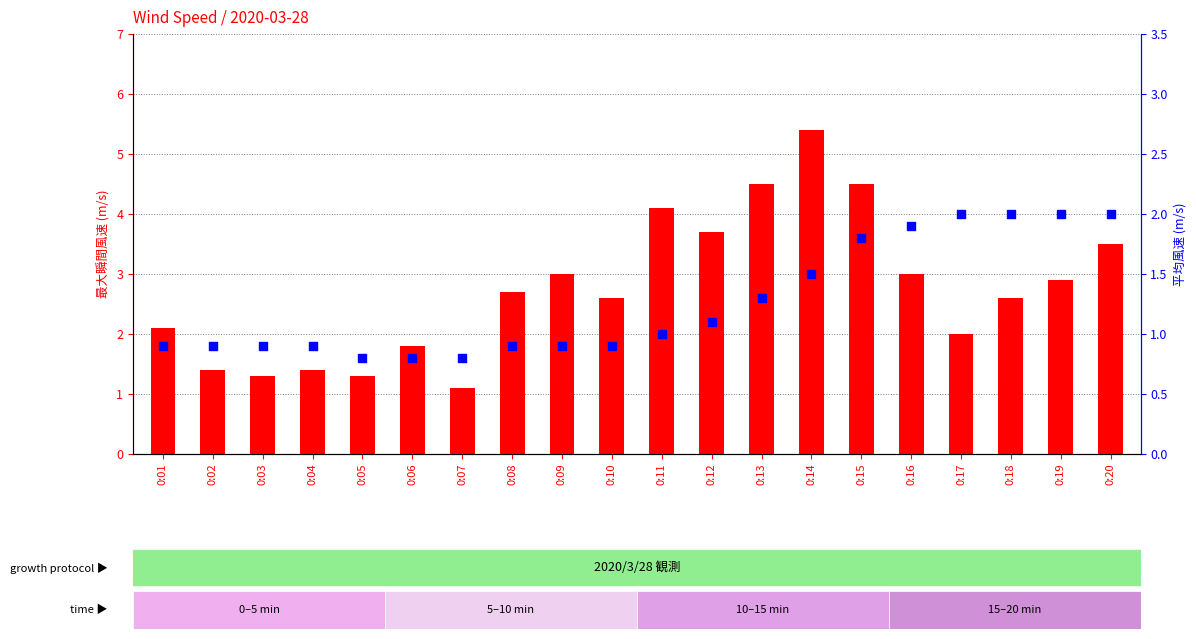

At which category is the sum across all series the highest?

0:14